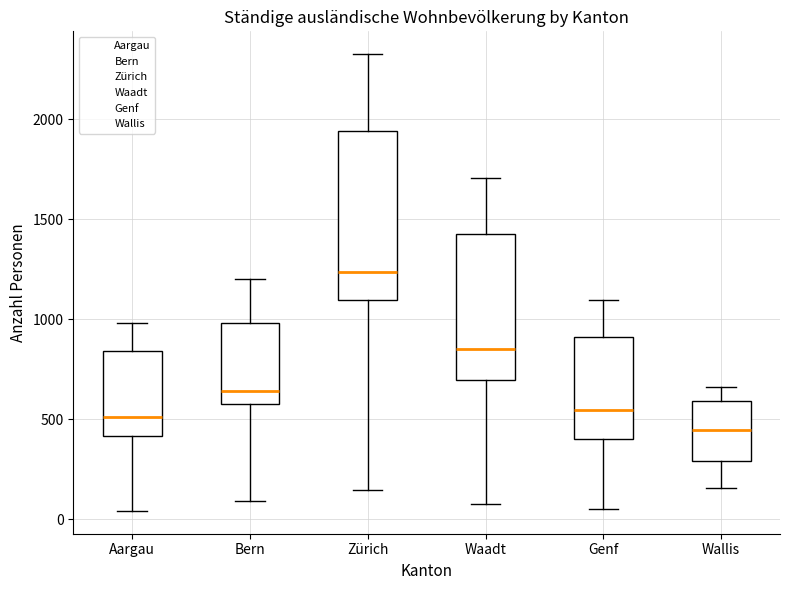

Reading left to right, transcribe this box plot: for each box, give where its median line is, the range the box spans, and where its two whiskers end, as read against the y-axis. The values are not printed on the chart, so give them approximately, as read against the axis.

Aargau: median 500, box 400 to 850, whiskers 50 to 1000
Bern: median 650, box 550 to 1000, whiskers 100 to 1200
Zürich: median 1250, box 1100 to 1950, whiskers 150 to 2300
Waadt: median 850, box 700 to 1400, whiskers 100 to 1700
Genf: median 550, box 400 to 900, whiskers 50 to 1100
Wallis: median 450, box 300 to 600, whiskers 150 to 650